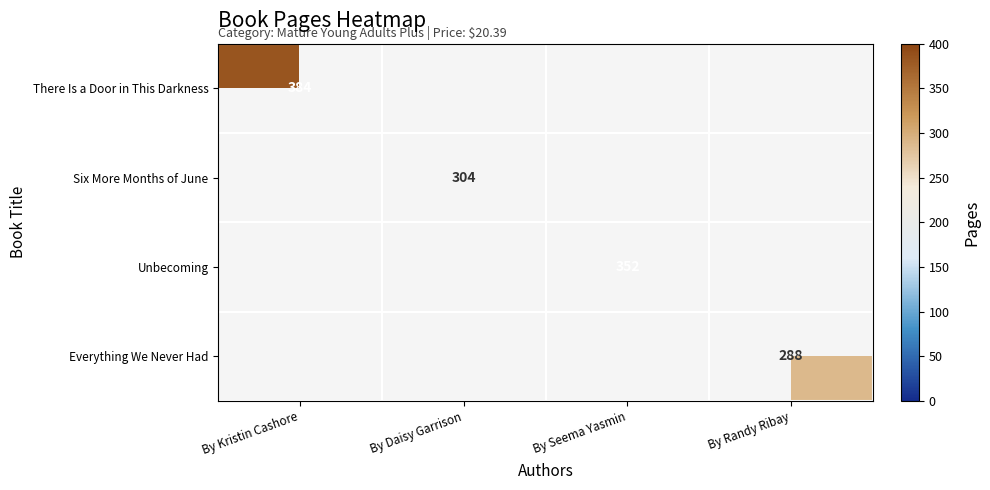

At which category does the chart reach its peak across all series?

By Kristin Cashore